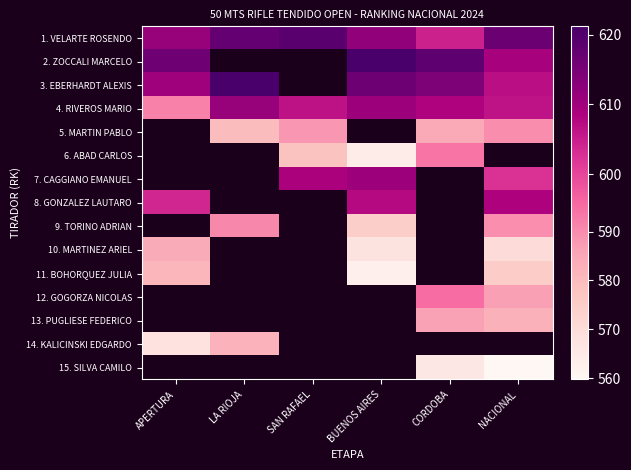

What is the lowest value of the 14. KALICINSKI EDGARDO series?

567.8